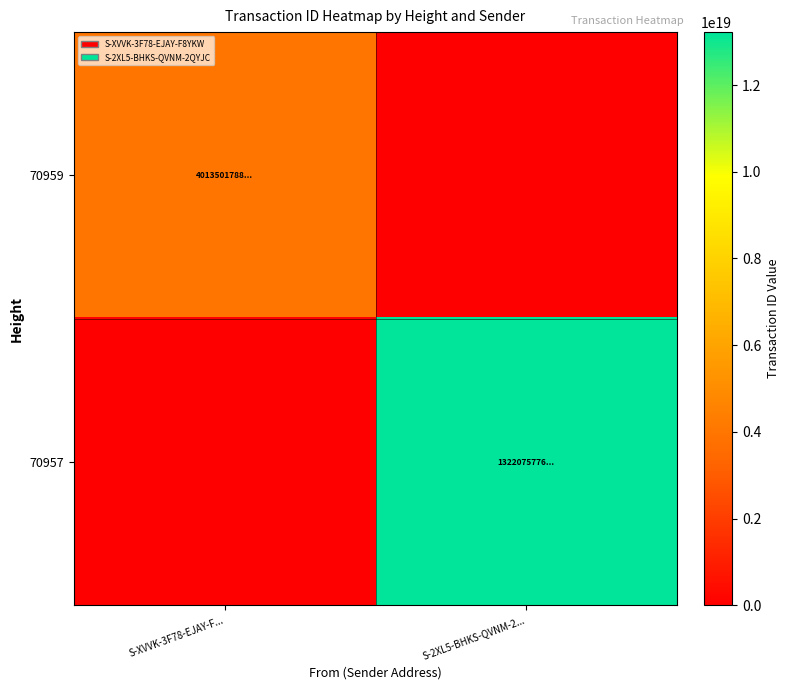

At which category is the sum across all series the highest?

S-2XL5-BHKS-QVNM-2...